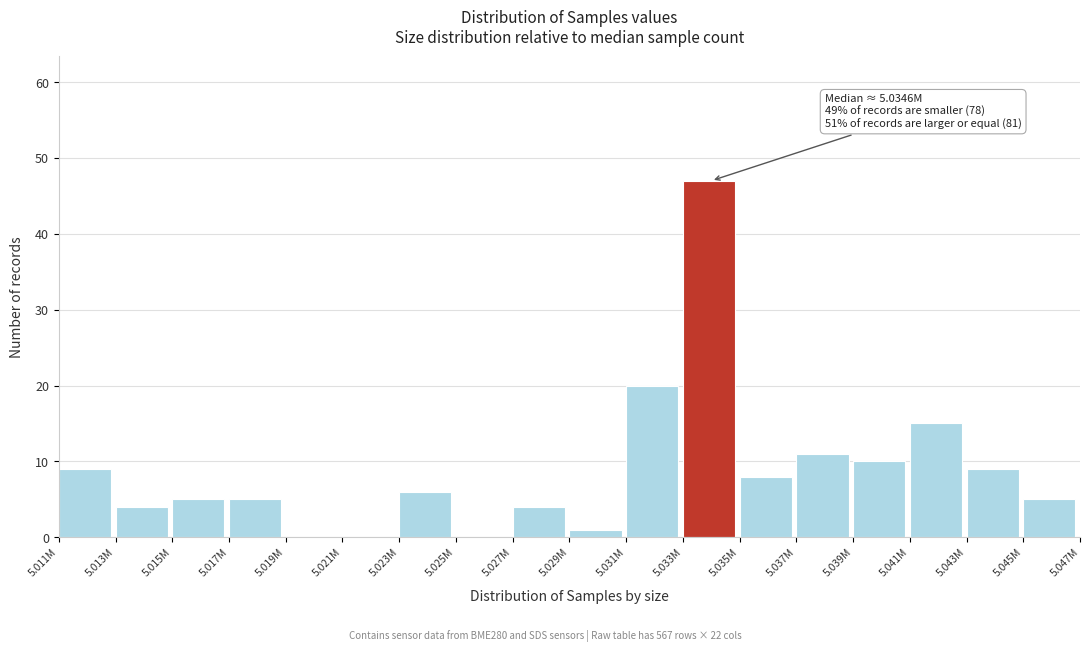

Reading left to right, extract all data points from this chart.

5.011M=9	5.013M=4	5.015M=5	5.017M=5	5.019M=0	5.021M=0	5.023M=6	5.025M=0	5.027M=4	5.029M=1	5.031M=20	5.033M=47	5.035M=8	5.037M=11	5.039M=10	5.041M=15	5.043M=9	5.045M=5